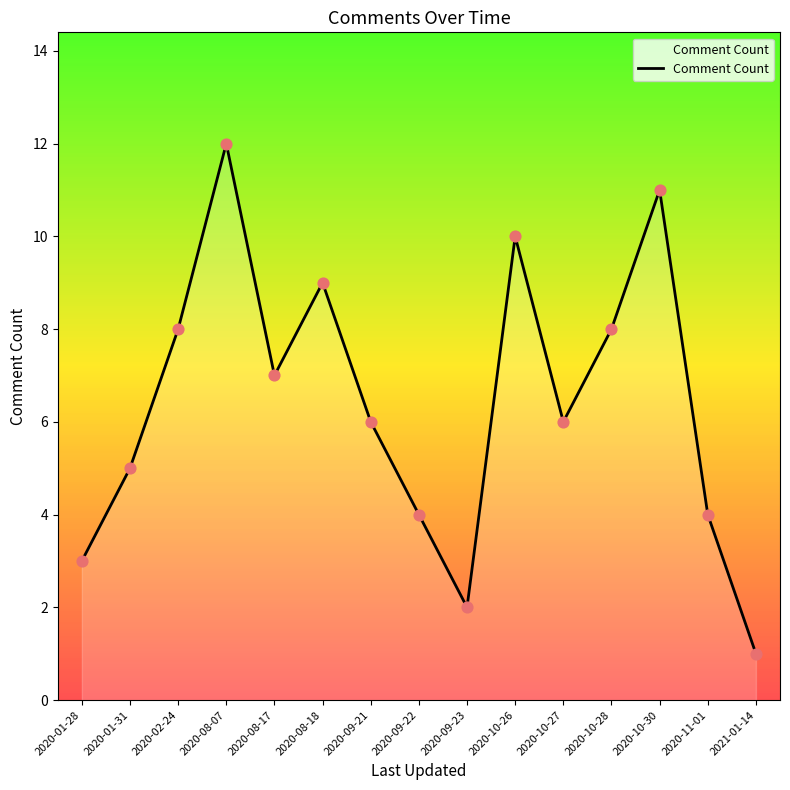

What is the ratio of the value at 2020-01-31 to the value at 2020-09-21?

0.8